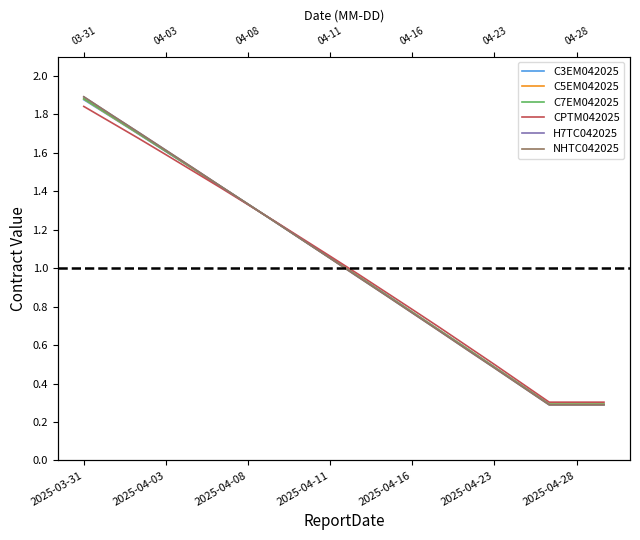

True or false: NHTC042025 and CPTM042025 intersect in this chart.

True